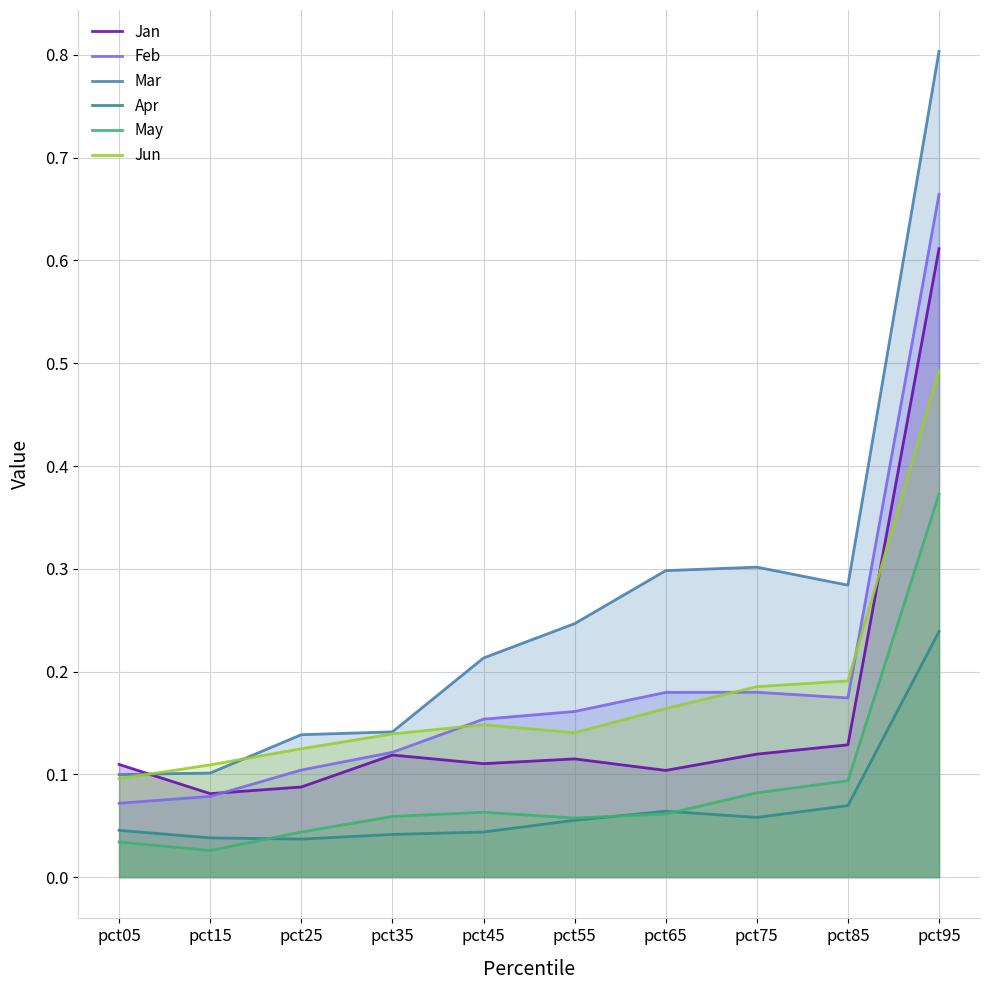

What is the value of the May point at the 4th from the left?

0.1